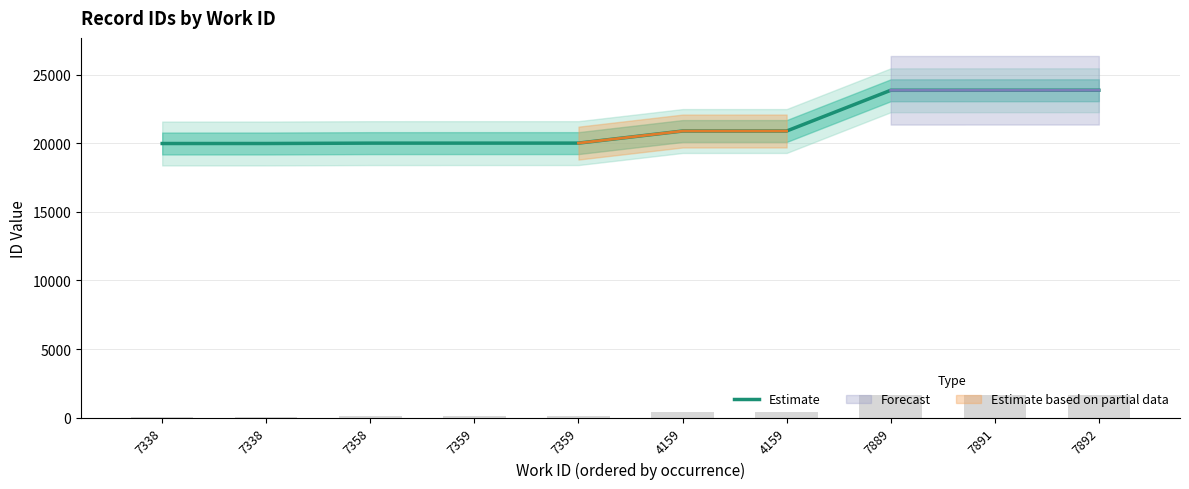

What is the sum of the values at 4159 and 7359?

40911